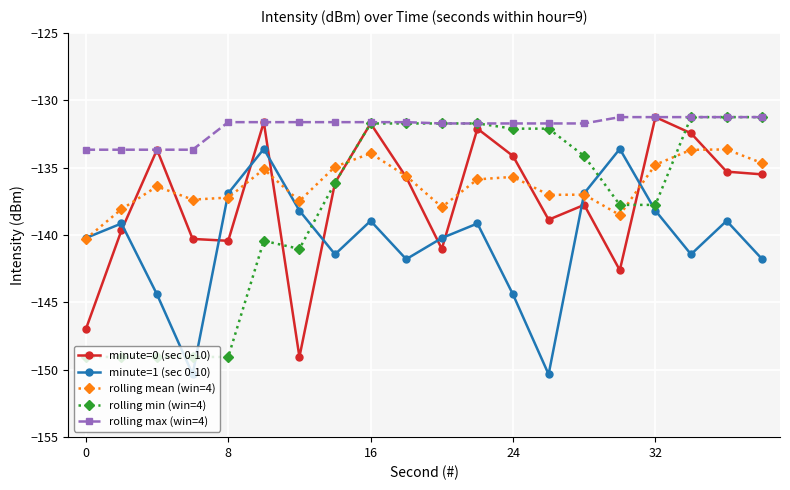

True or false: minute=1 (sec 0-10) and rolling min (win=4) intersect in this chart.

True